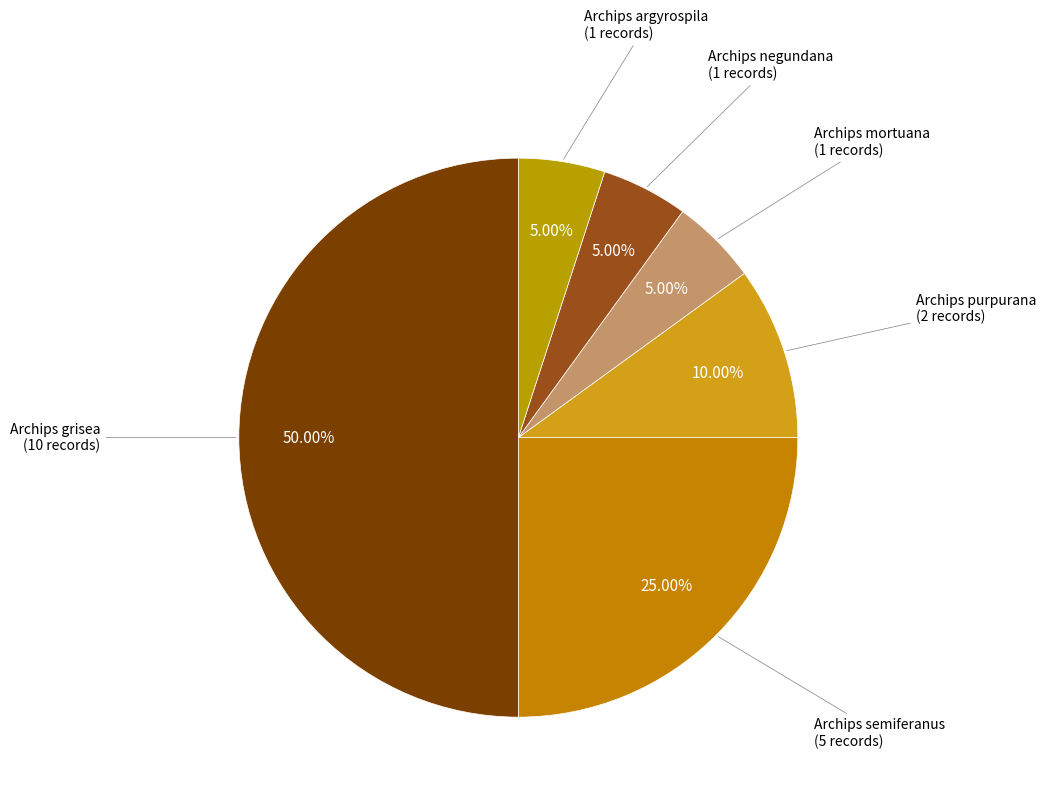

How many segments does this pie chart have?

6